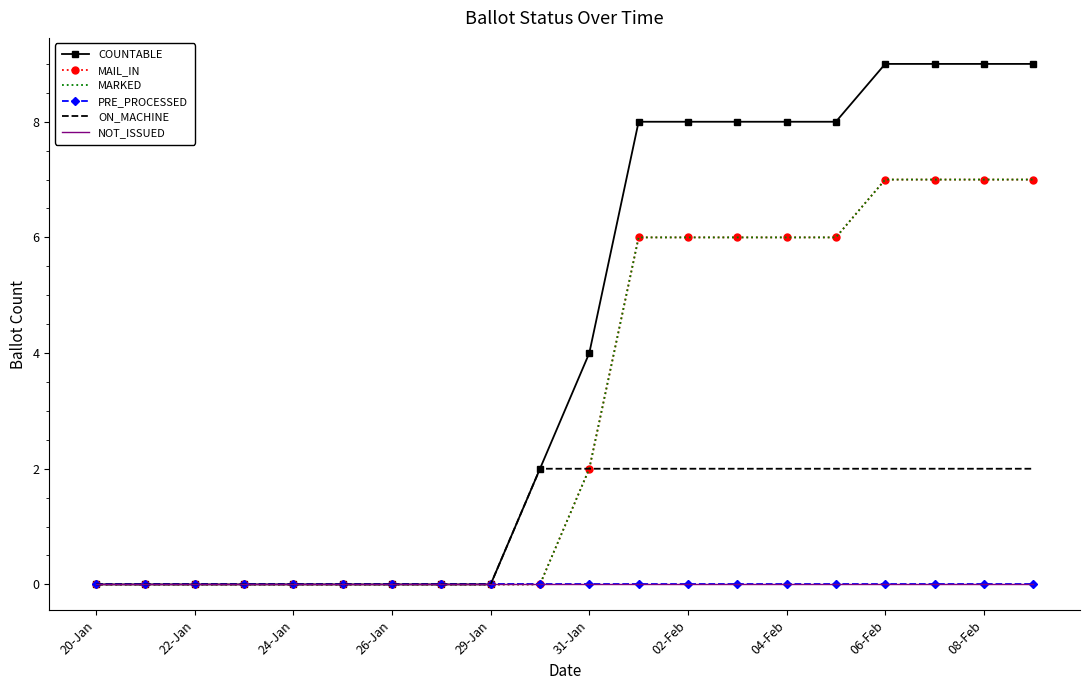

True or false: COUNTABLE and PRE_PROCESSED cross at least once.

False